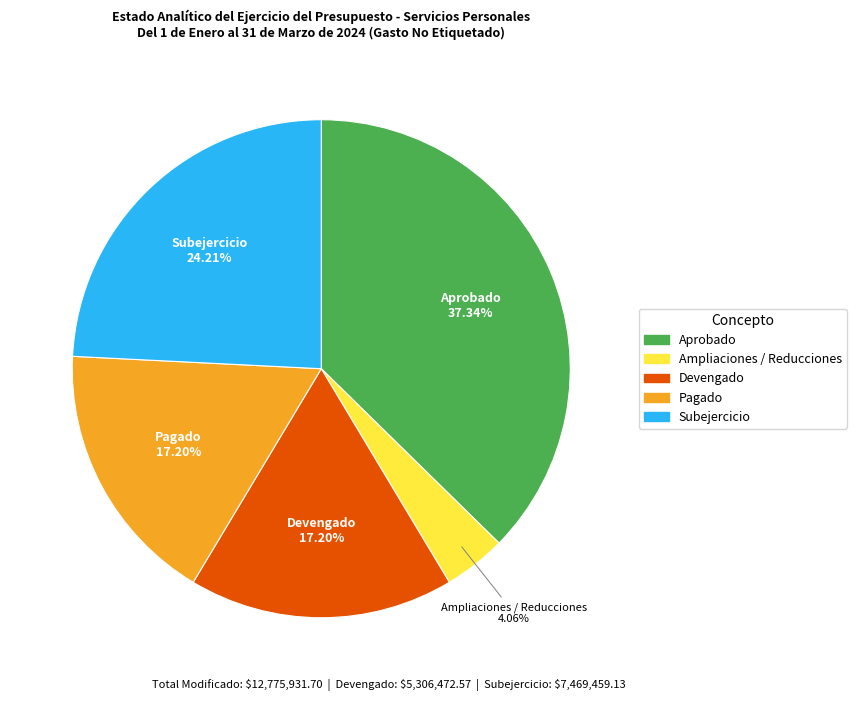

What is the smallest slice in the pie chart?

Ampliaciones / Reducciones